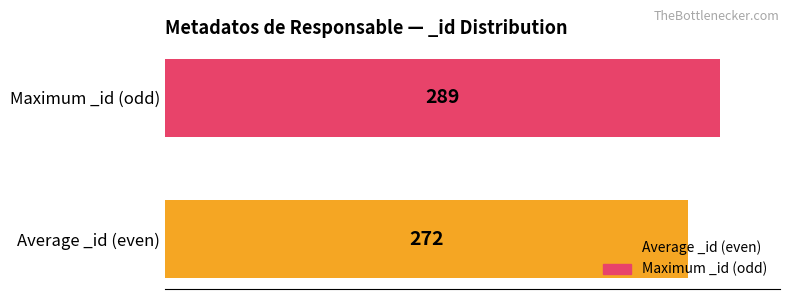

The chart shows a value of 468 at Average _id (even). True or false?

False